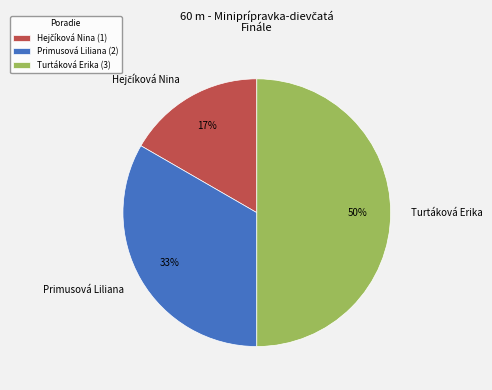

True or false: Turtáková Erika accounts for 55% of the total.

False